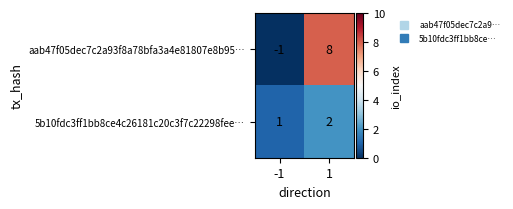

What is the sum of all 5b10fdc3ff1bb8ce4c26181c20c3f7c22298fee… values?

3